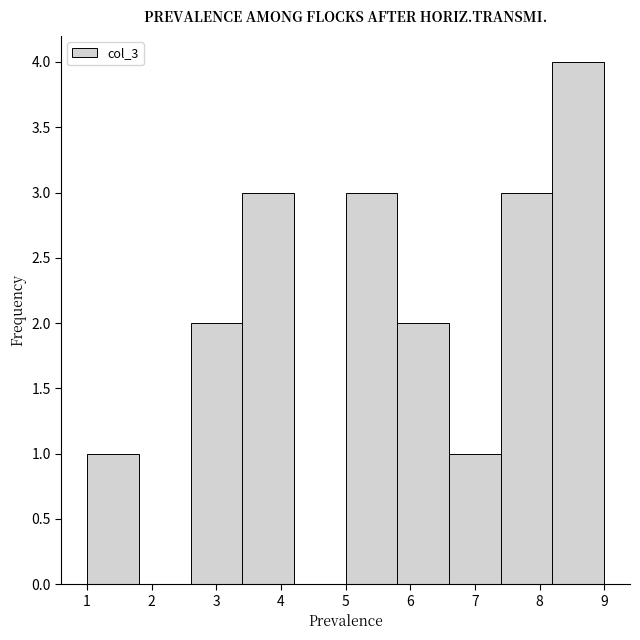

Reading left to right, transcribe this chart: for each bar, give the range it covers on the x-axis and its height. The values are not printed on the chart, so give them approximately, as read against the axis.

1.0 to 1.8: 1
1.8 to 2.6: 0
2.6 to 3.4: 2
3.4 to 4.2: 3
4.2 to 5.0: 0
5.0 to 5.8: 3
5.8 to 6.6: 2
6.6 to 7.4: 1
7.4 to 8.2: 3
8.2 to 9.0: 4